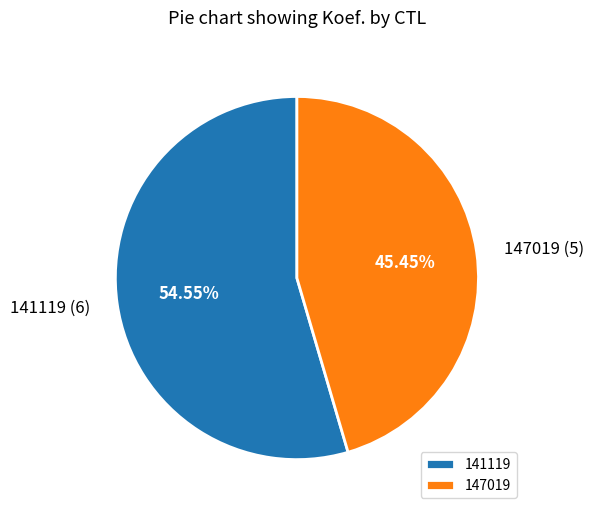

Is it true that 147019 is 45% of the pie?

True